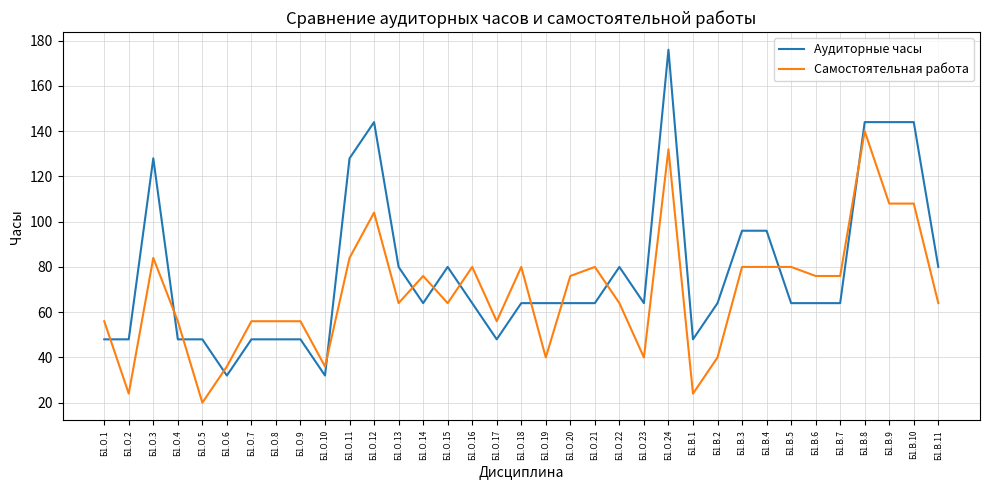

What is the difference between the maximum and second lowest values in the Самостоятельная работа series?

116